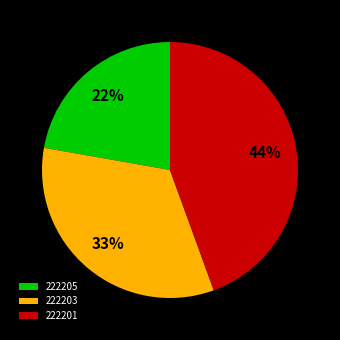

Rank the categories by value from lowest to highest.

222205, 222203, 222201